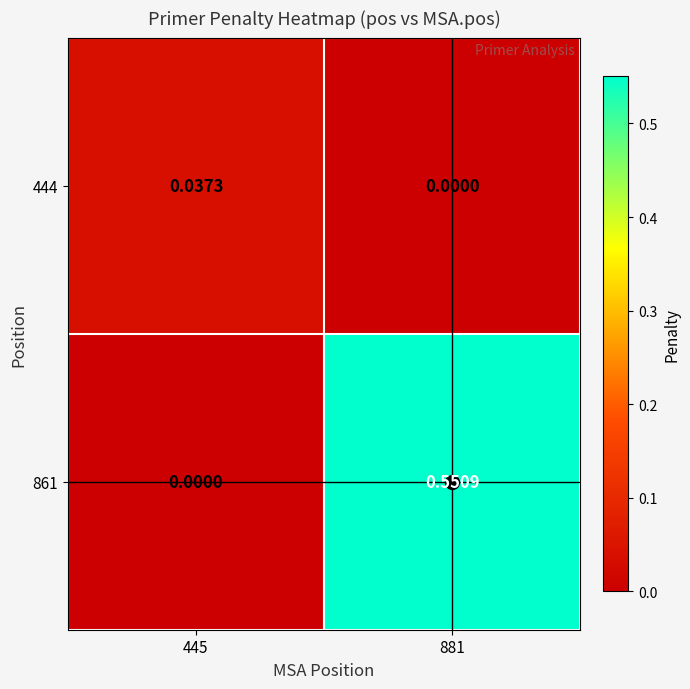

How many values in 444 are above zero?

1